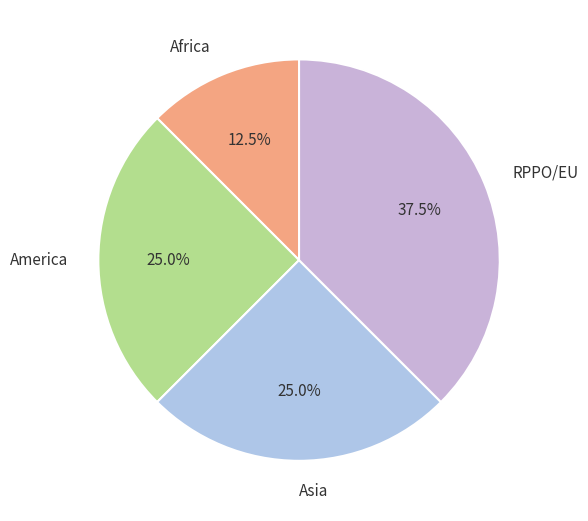

Is there a majority slice in this chart?

No